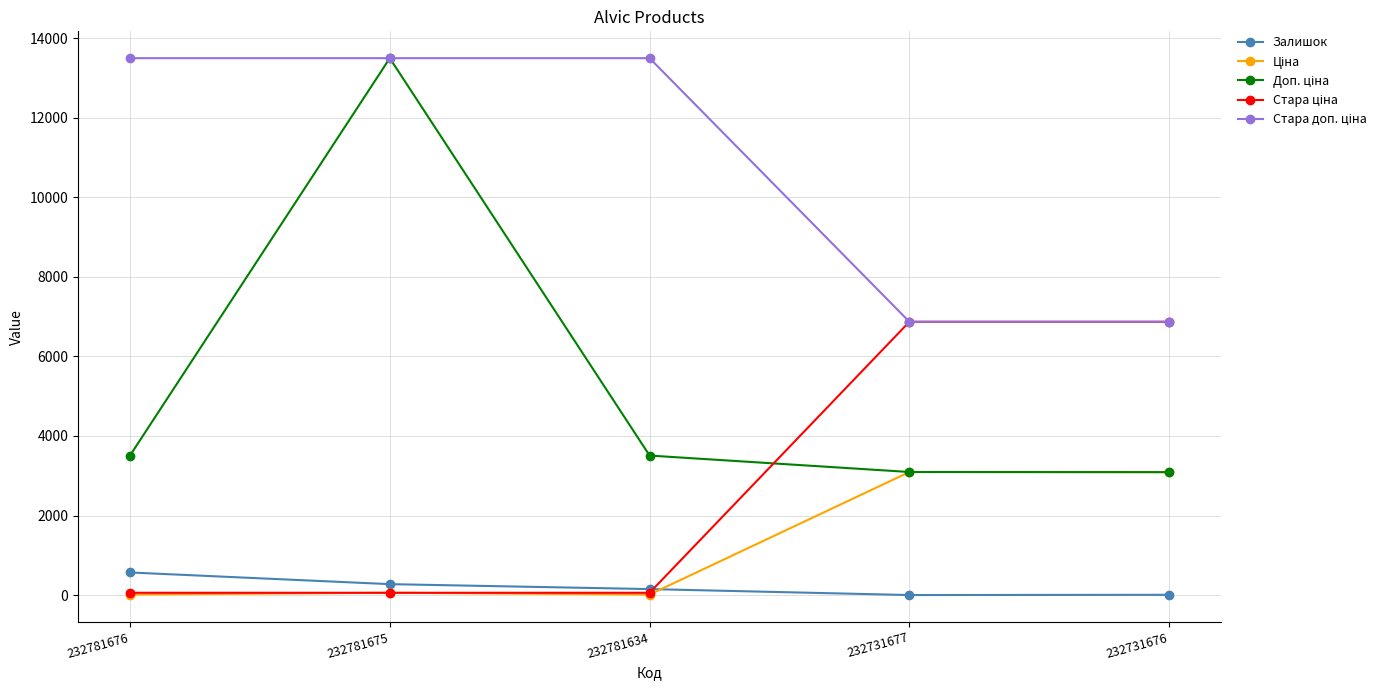

What is the spread (max minus min) of values at 232781676?

13477.7